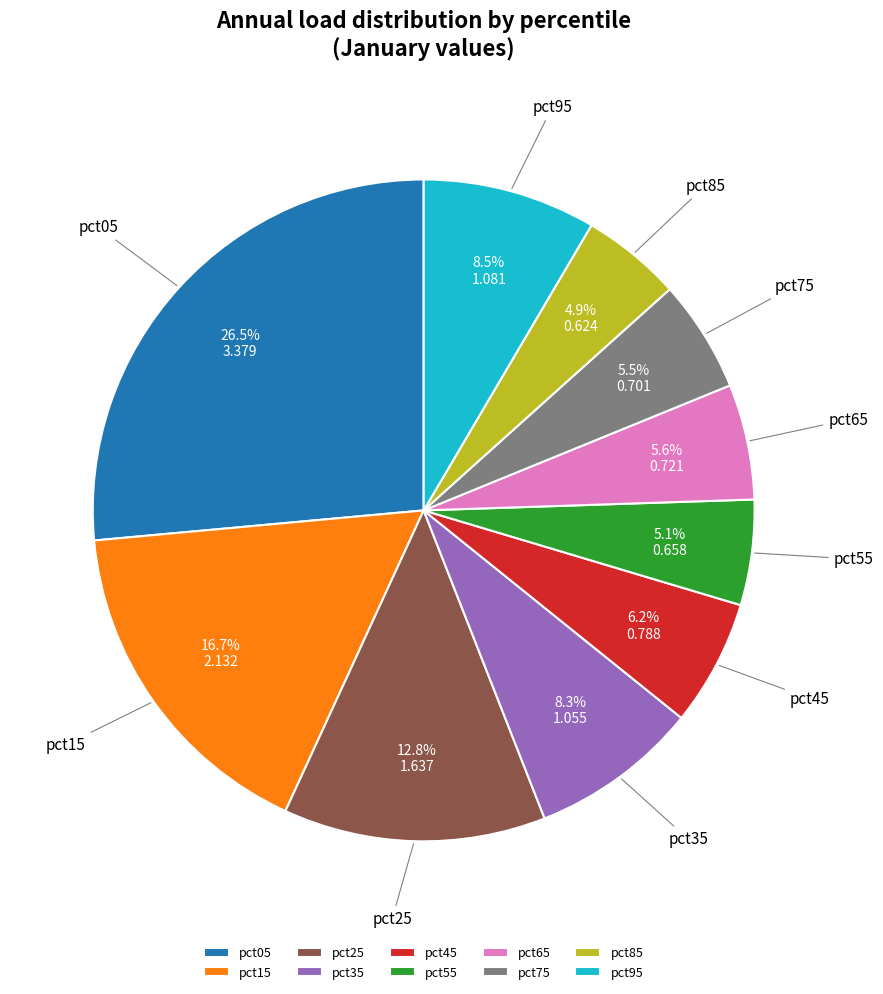

Which has a higher value, pct75 or pct25?

pct25